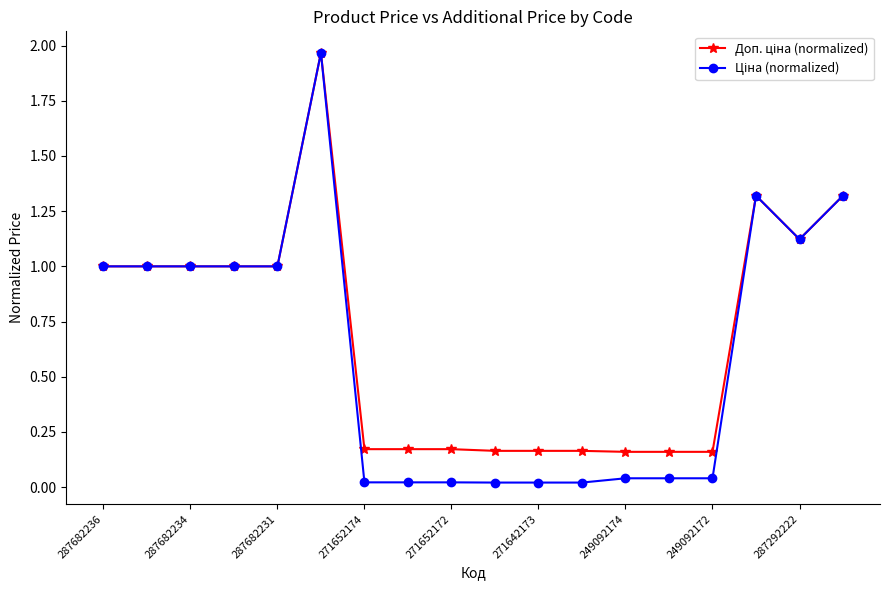

At which label is Доп. ціна (normalized) closest to 1?

287682236